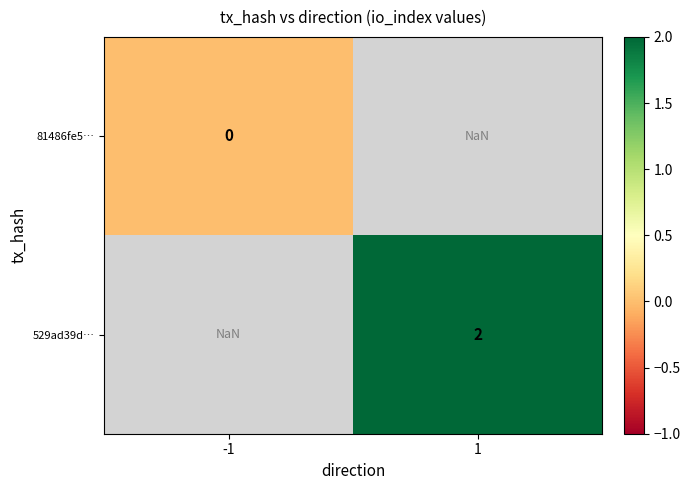

Is the value of 529ad39d… at 1 greater than the value of 81486fe5… at -1?

Yes